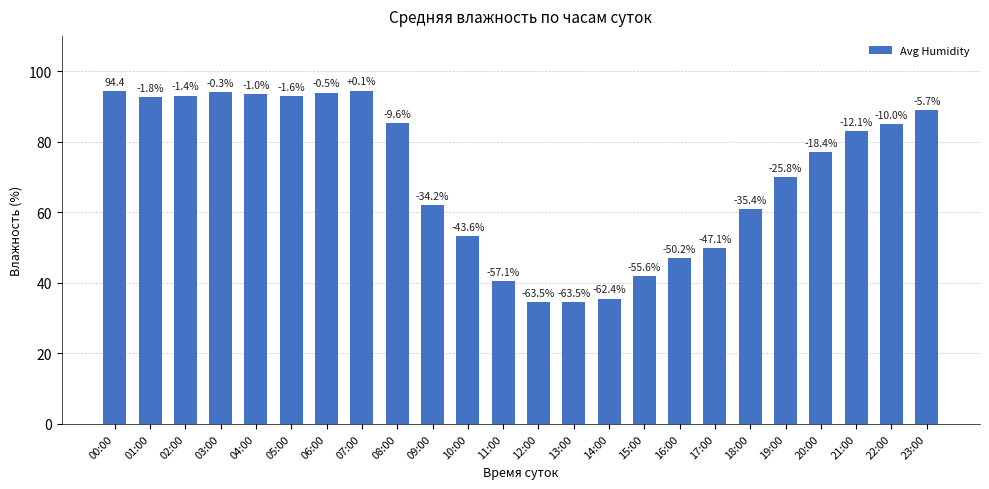

Read the value at 10:00.

53.2